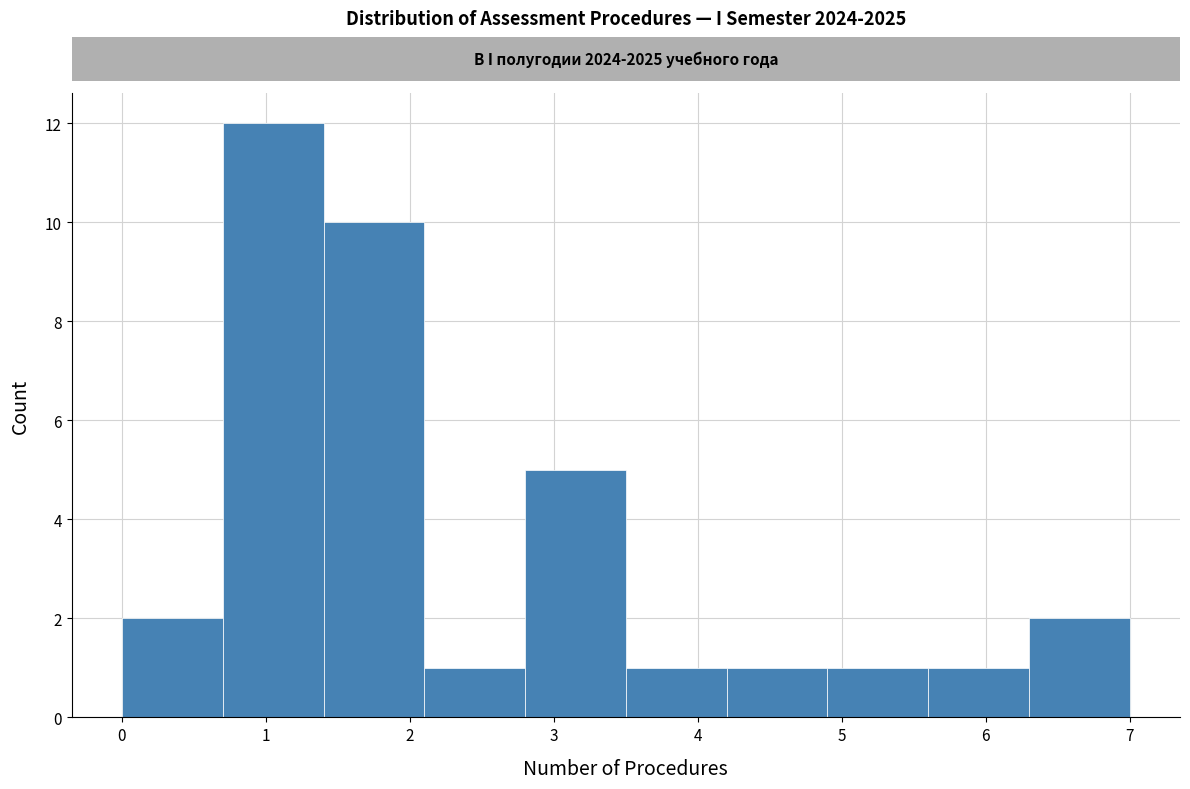

How tall is the bar that spans 1.4 to 2.1 on the x-axis? The values are not printed on the chart, so give them approximately, as read against the axis.

10